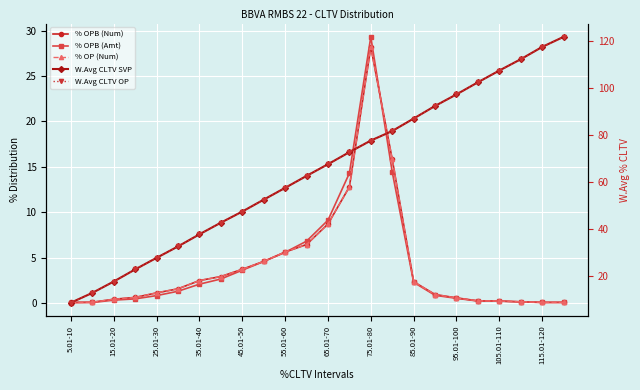

Reading left to right, extract all data points from this chart.

% OPB (Num): 0.1	0.1	0.4	0.6	1.1	1.6	2.5	2.9	3.7	4.6	5.6	6.4	8.7	12.8	28.2	15.8	2.3	0.9	0.6	0.2	0.2	0.1	0.1	0.1
% OPB (Amt): 0.0	0.1	0.3	0.5	0.8	1.3	2.1	2.6	3.6	4.6	5.6	6.8	9.1	14.3	29.3	14.4	2.3	0.8	0.5	0.2	0.2	0.1	0.1	0.1
% OP (Num): 0.1	0.1	0.4	0.6	1.1	1.6	2.5	2.9	3.7	4.6	5.6	6.4	8.7	12.8	28.2	15.8	2.3	0.9	0.6	0.2	0.2	0.1	0.1	0.1
W.Avg CLTV SVP: 8.7	12.8	17.7	22.8	27.8	32.6	37.8	42.7	47.5	52.5	57.5	62.6	67.6	72.7	77.7	81.7	87.0	92.4	97.3	102.5	107.5	112.3	117.5	121.8
W.Avg CLTV OP: 8.7	12.8	17.7	22.8	27.8	32.6	37.8	42.7	47.5	52.5	57.5	62.6	67.6	72.7	77.7	81.7	87.0	92.4	97.3	102.4	107.5	112.2	117.5	121.8